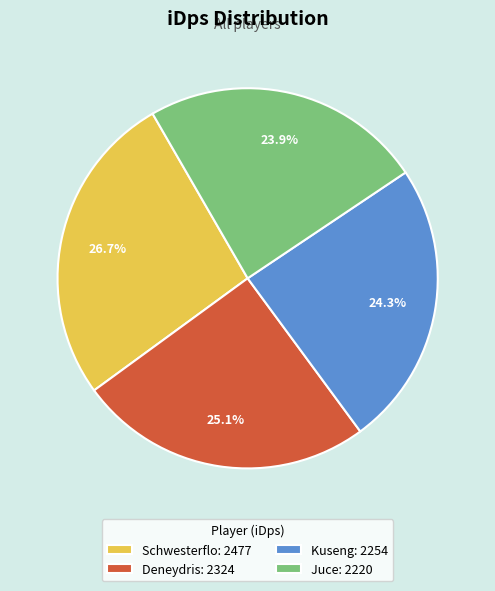

What percentage is NOT represented by Deneydris?

74.9%